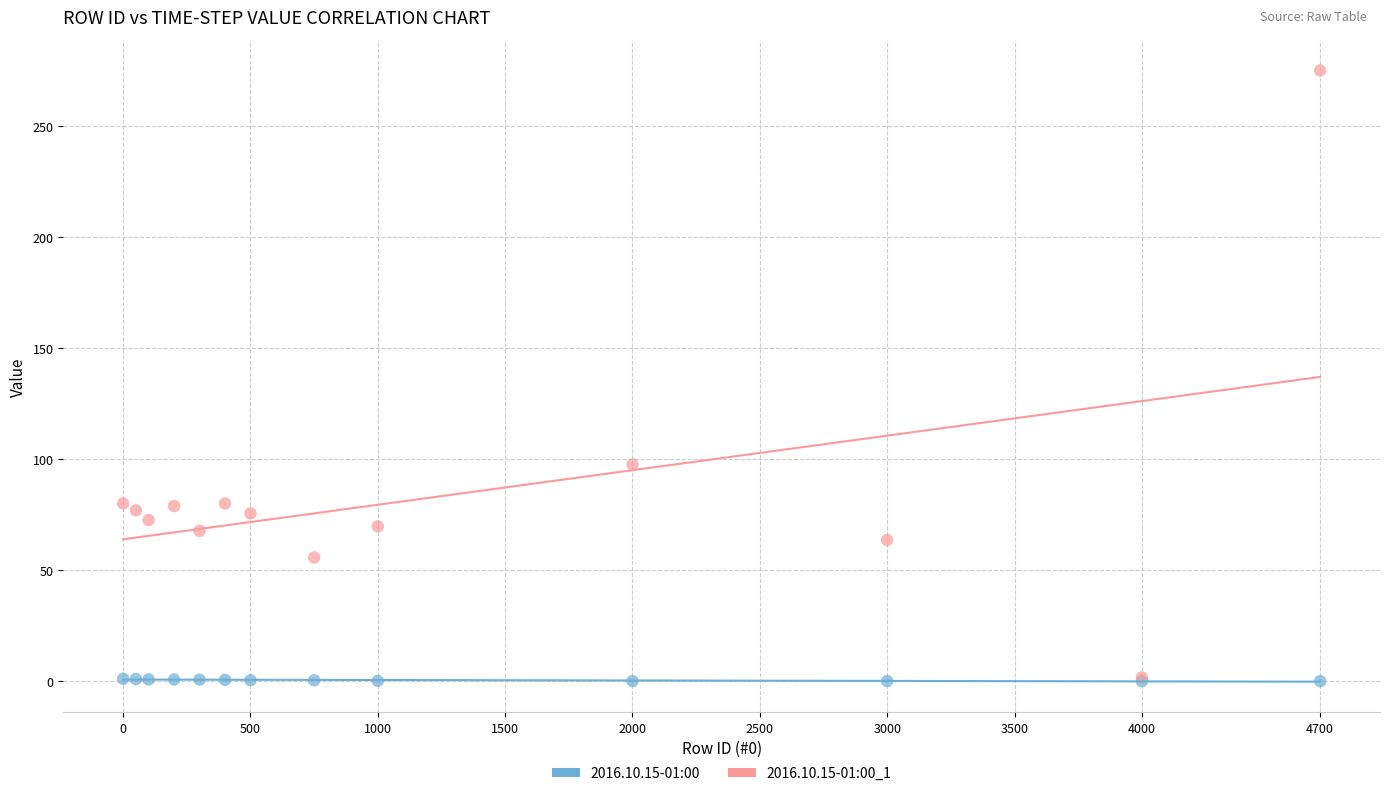

Across all series, what Y value is closest to 137?

97.6